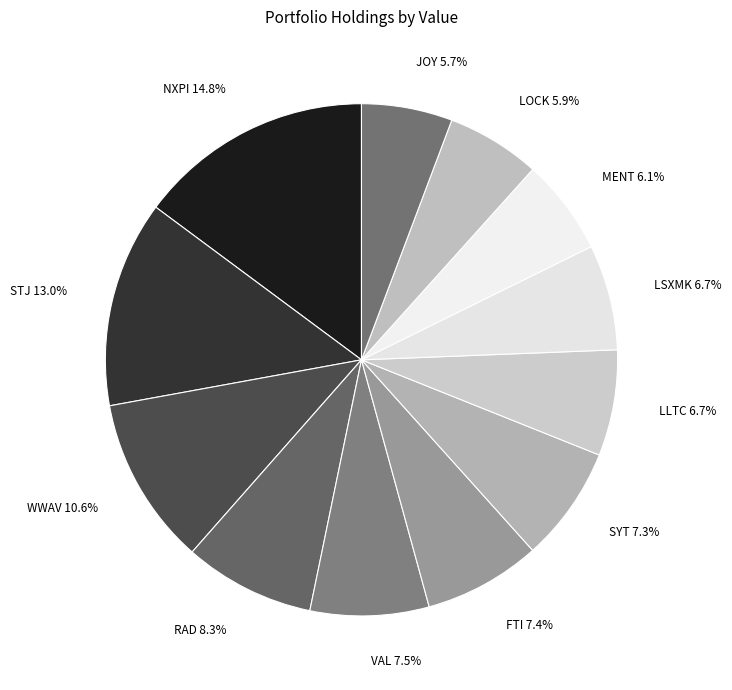

To the nearest percent, what percentage of the pie is LSXMK?

7%